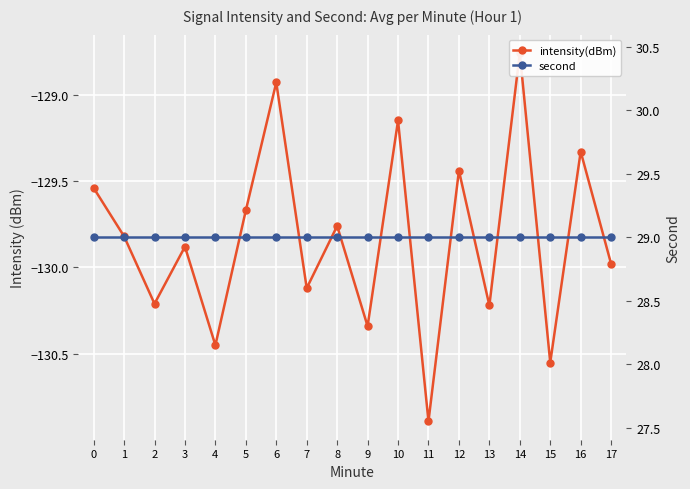

What is the value of the second point at the 7th from the left?

29.0